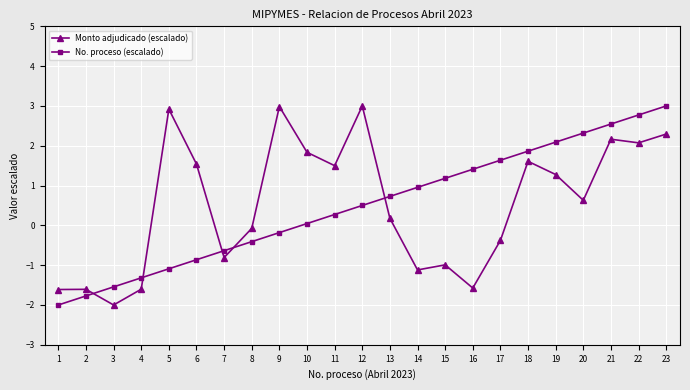

Which series changed the most between 8 and 13?

No. proceso (escalado)